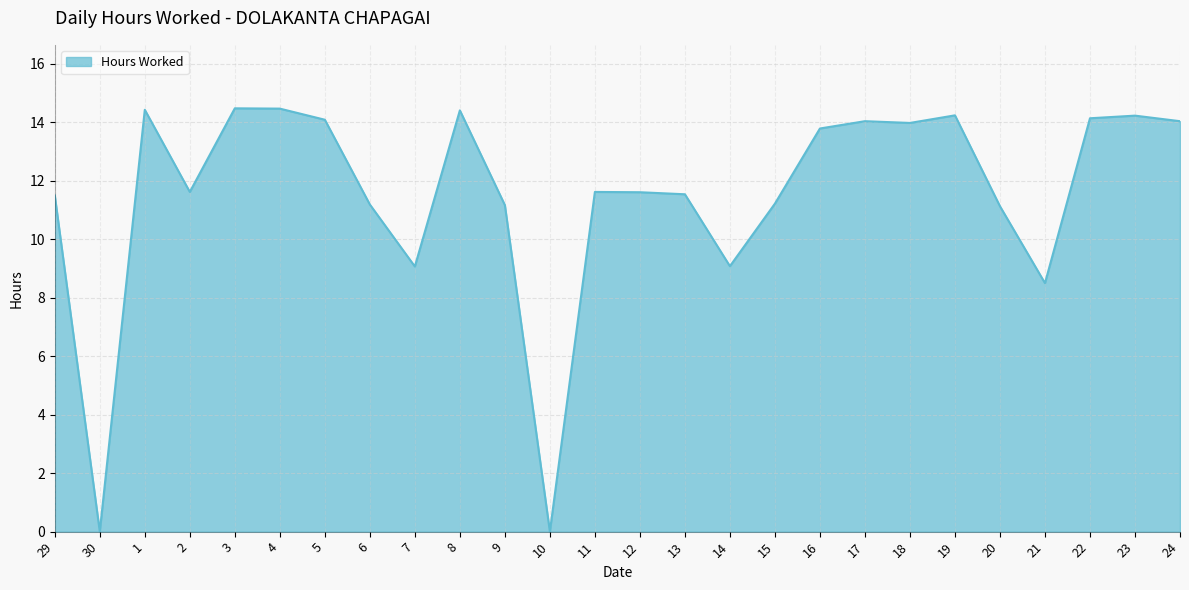

Where is the data nearest to the value 7?

21